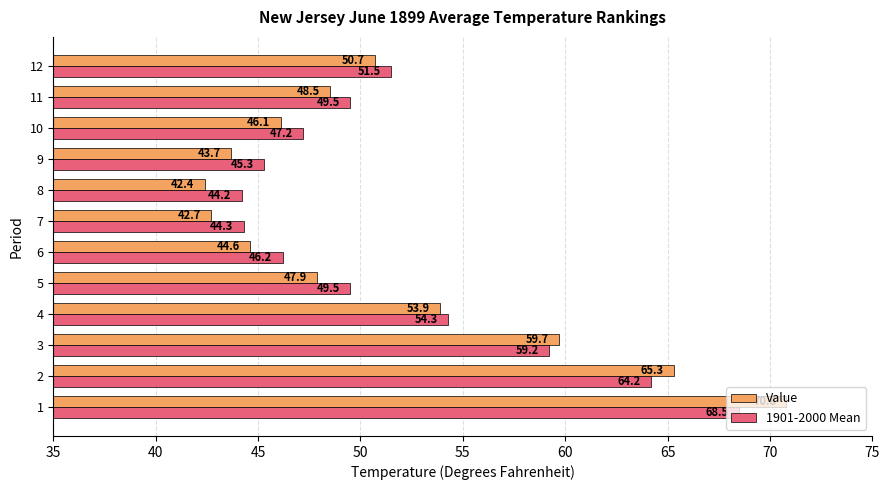

What is the sum of the 1901-2000 Mean values at 11 and 6?

95.7